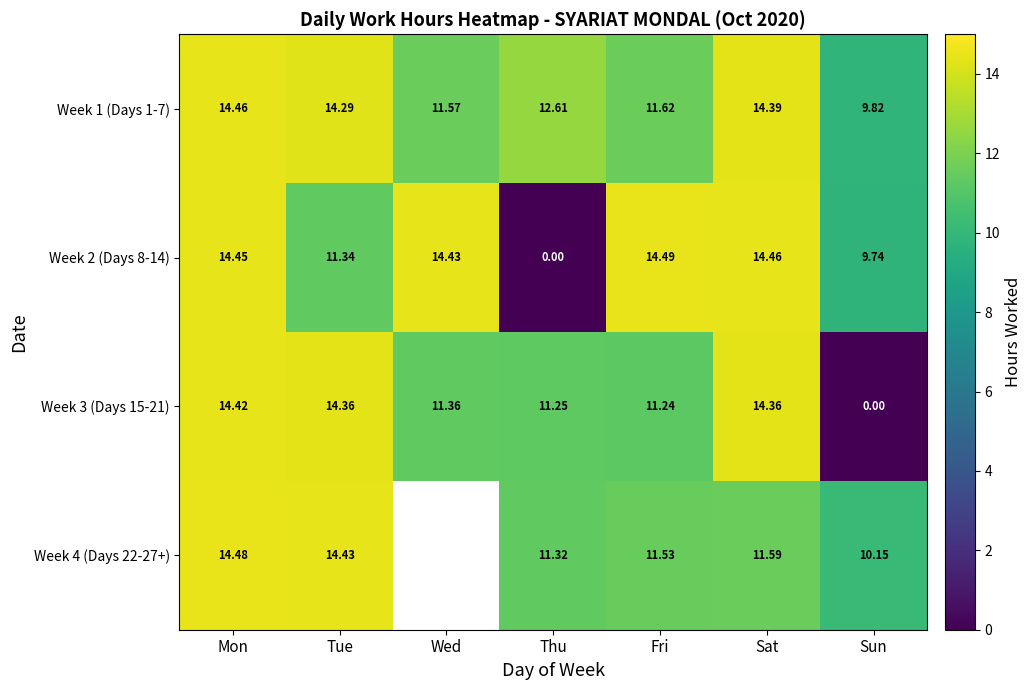

Is the value of Week 4 (Days 22-27+) at Tue greater than the value of Week 2 (Days 8-14) at Thu?

Yes